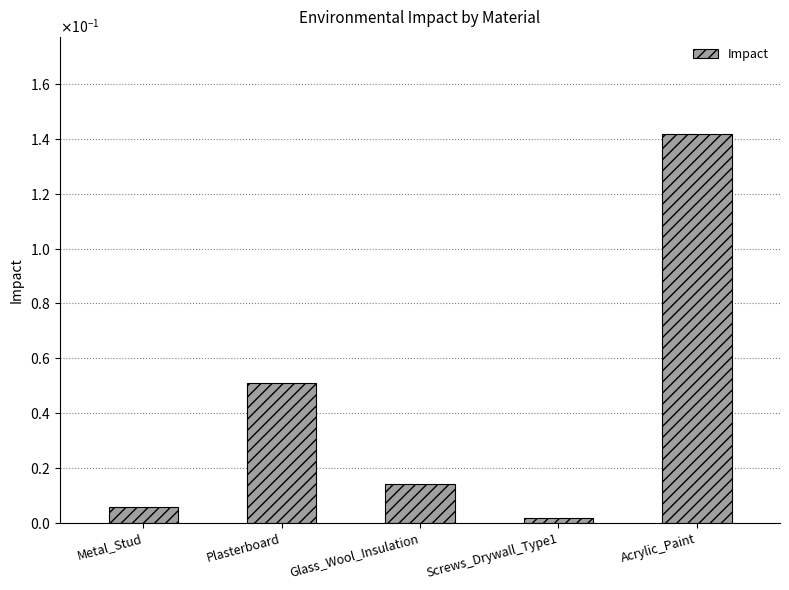

What is the label of the 1st bar from the right?

Acrylic_Paint